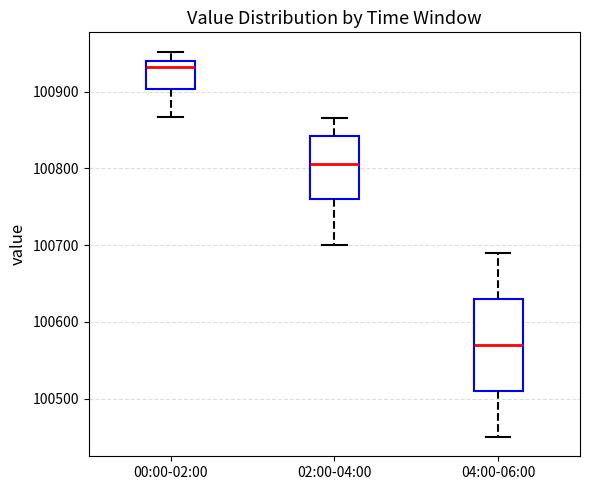

Which box's median line is the lowest?

04:00-06:00